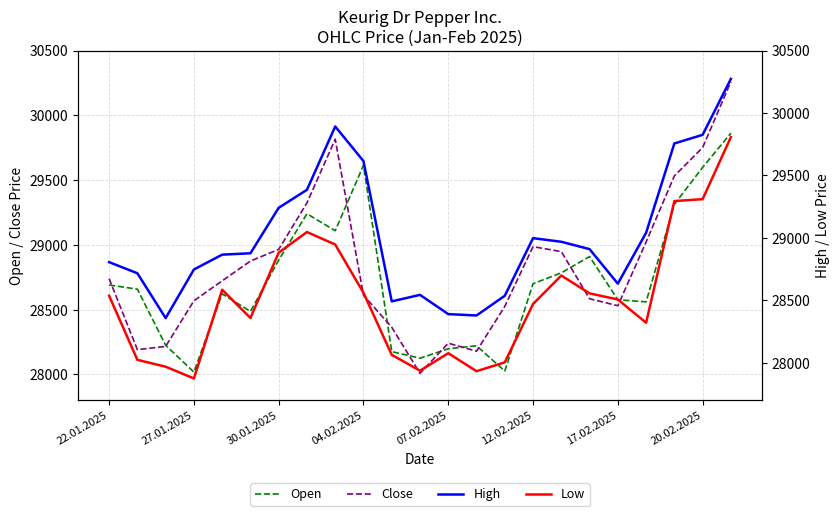

What is the sum of all Close values?

662955